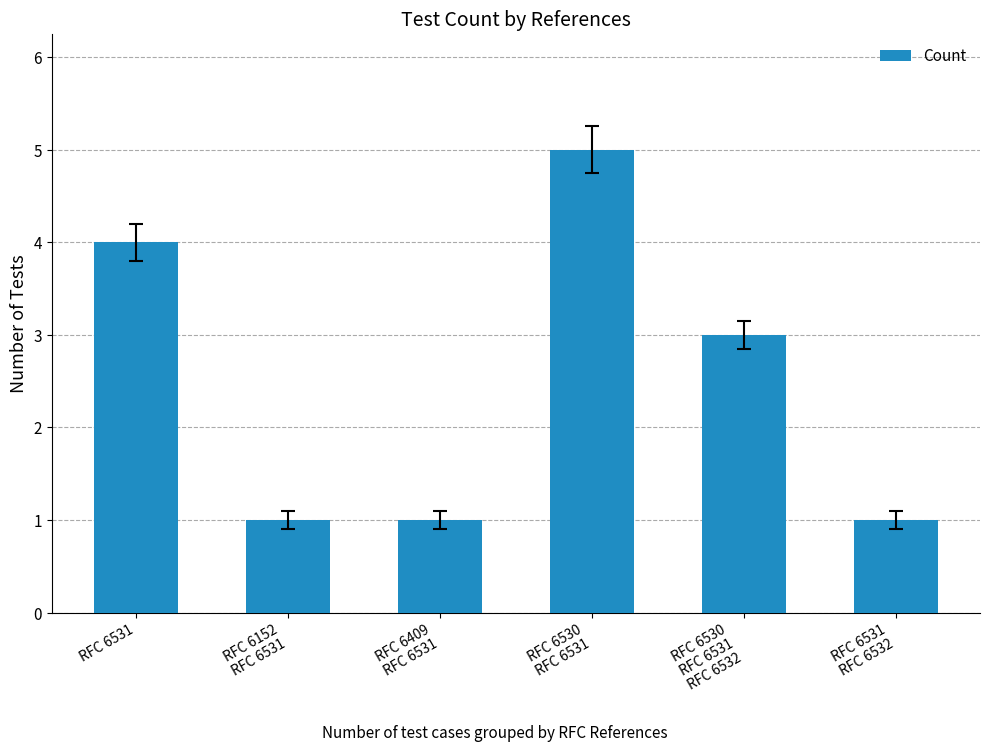

What is the difference between the maximum and minimum values?

4